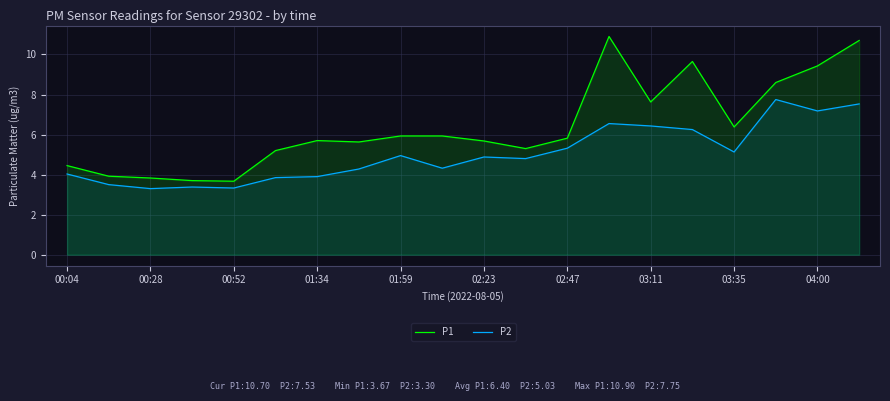

At which category is the sum across all series the highest?

19